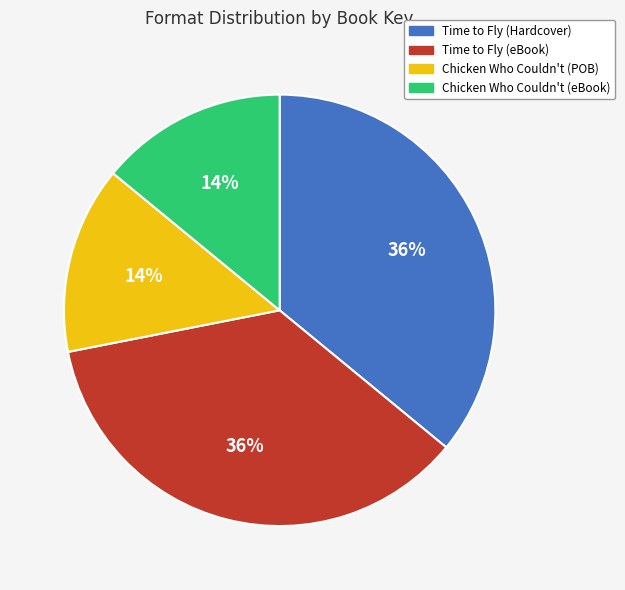

Approximately how many times larger is the value at Chicken Who Couldn't (POB) compared to Time to Fly (Hardcover)?

0.4